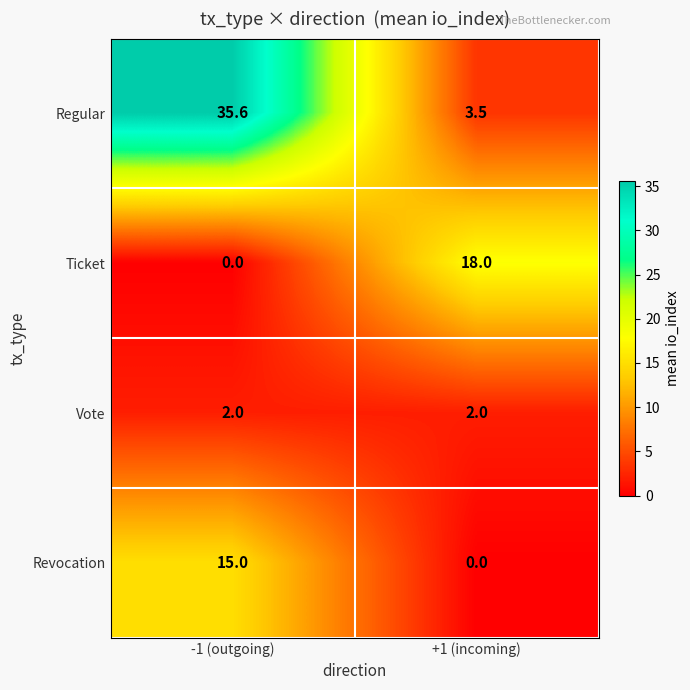

The Vote series shows 2.0 at -1 (outgoing). True or false?

True